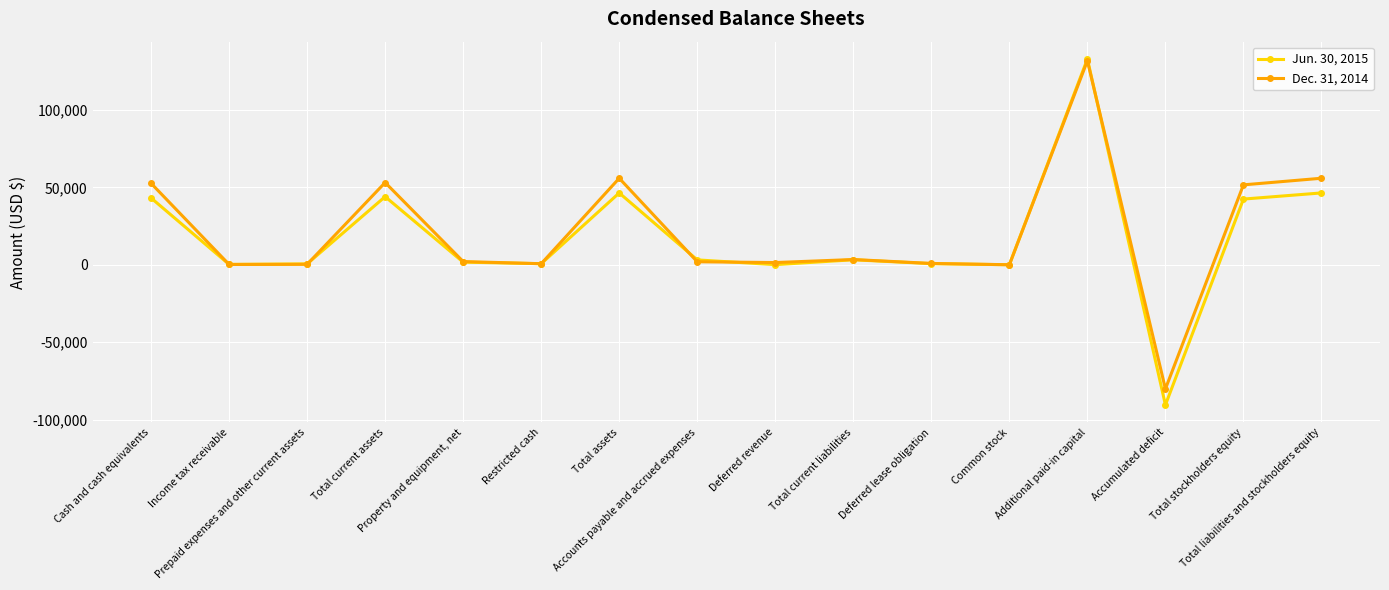

Is this an area chart (filled region under the line)?

No